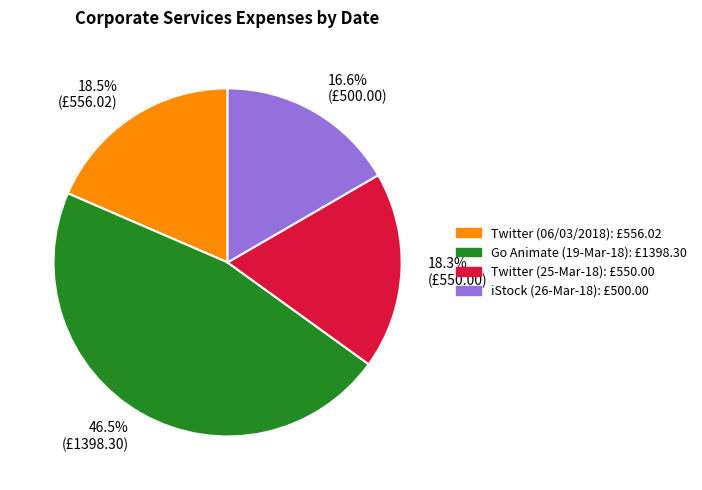

Is there any slice that represents more than half of the pie?

No